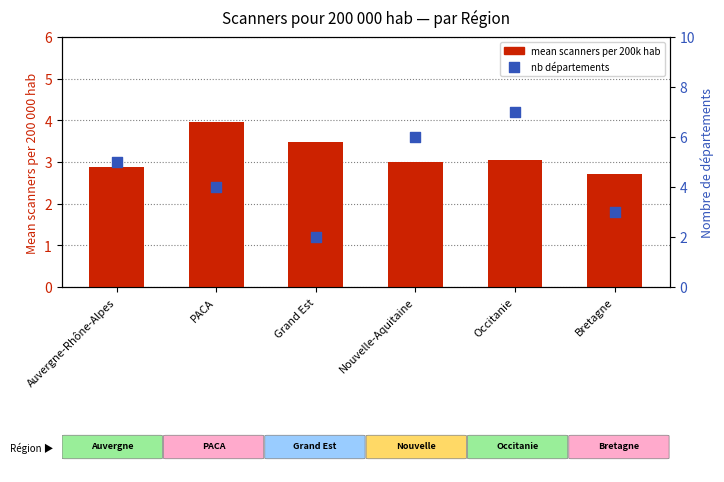

Which series has the largest total across all categories?

nb départements